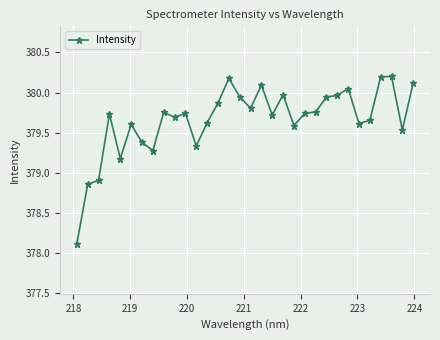

What is the sum of all values?

12149.1